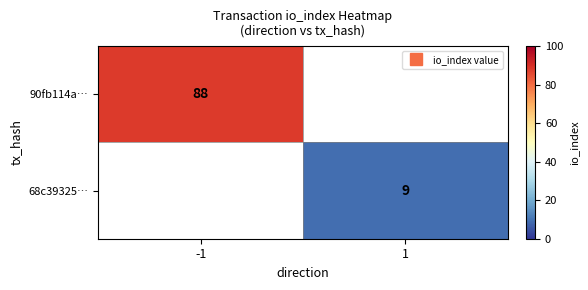

Between 1 and -1, which is larger?

-1